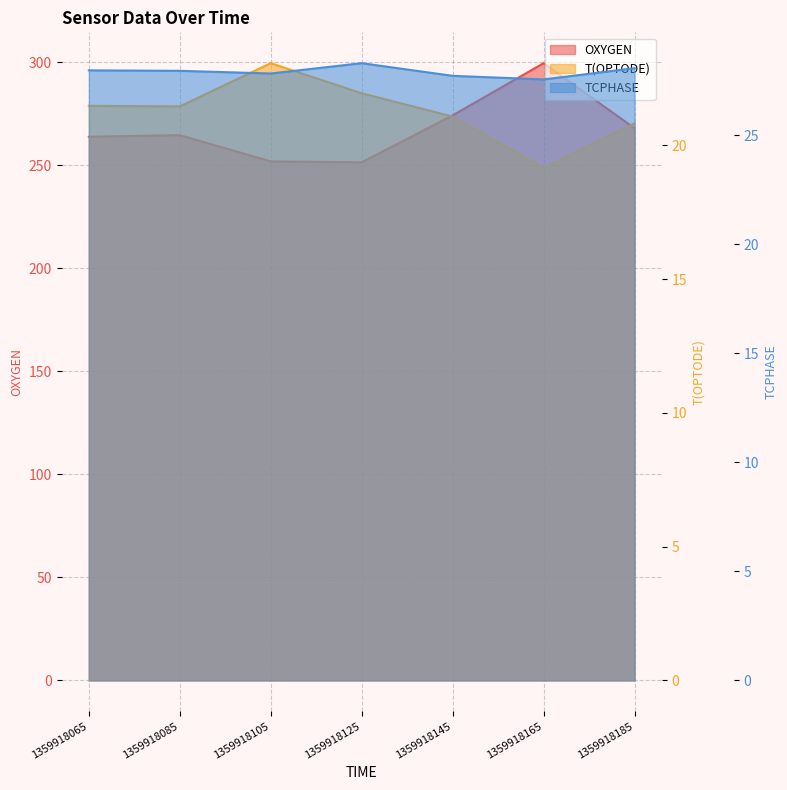

Which category has the highest value in the TCPHASE series?

1359918125